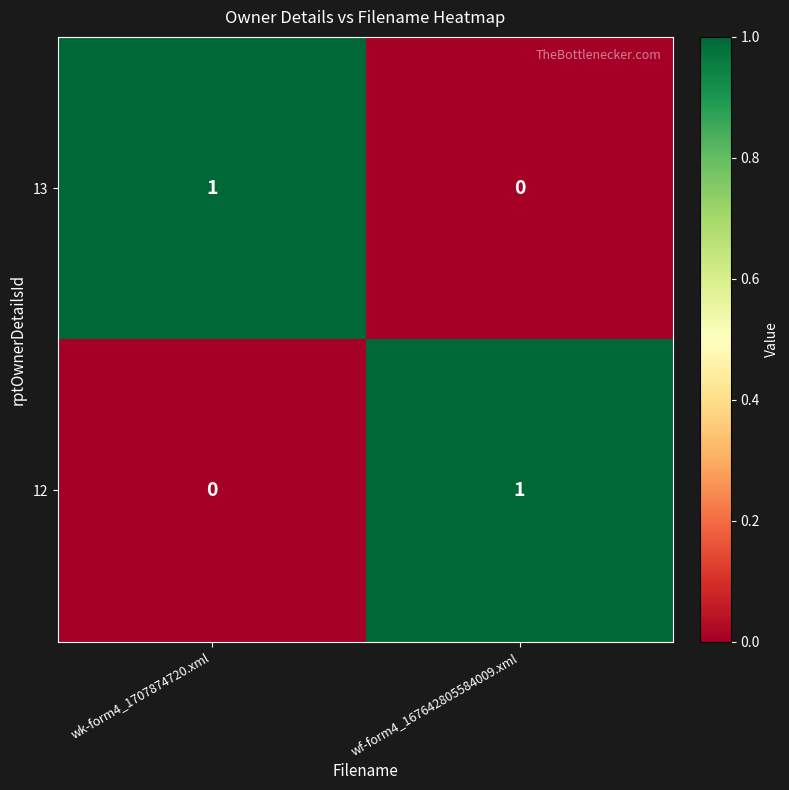

Is the value of 13 at wk-form4_1707874720.xml greater than the value of 12 at wk-form4_1707874720.xml?

Yes